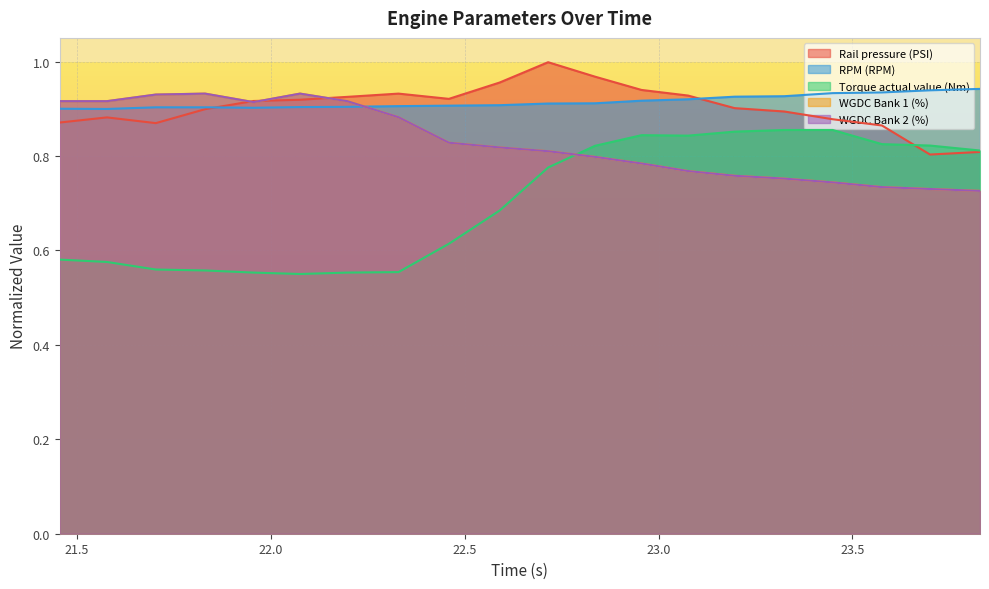

What is the maximum value shown in the chart?

1.0